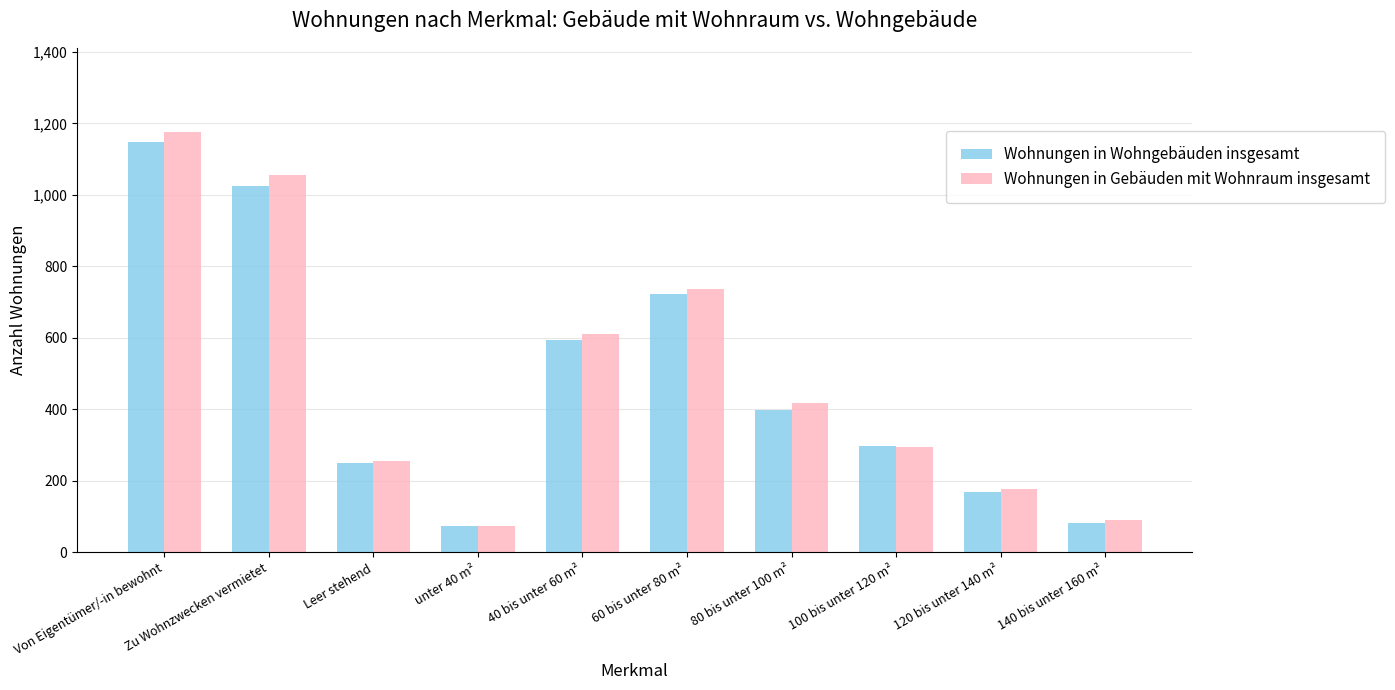

What position from the right is 100 bis unter 120 m²?

3